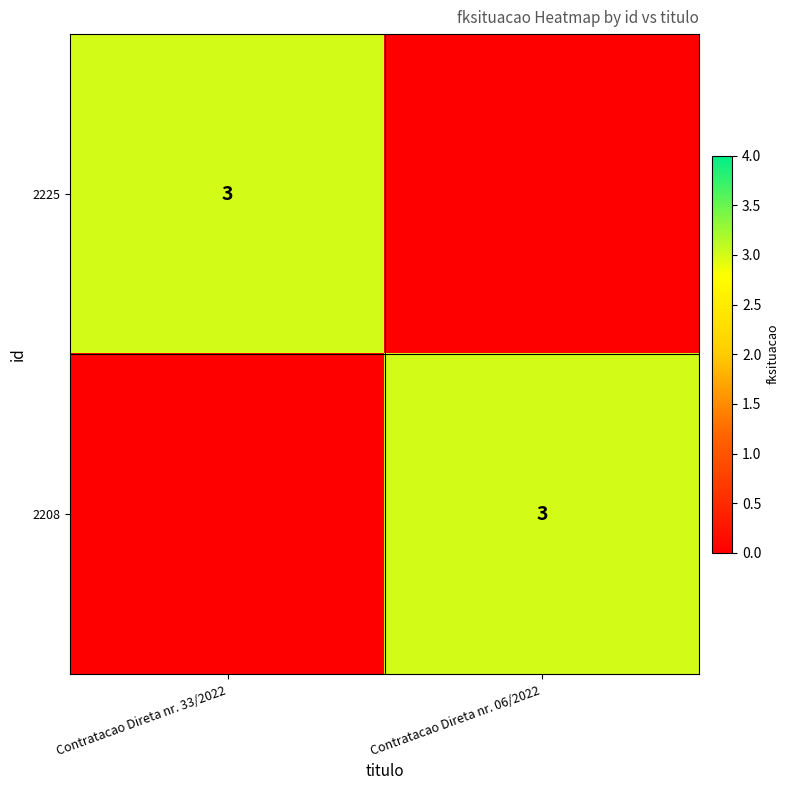

The value of 2225 at Contratacao Direta nr. 33/2022 is 3. True or false?

True